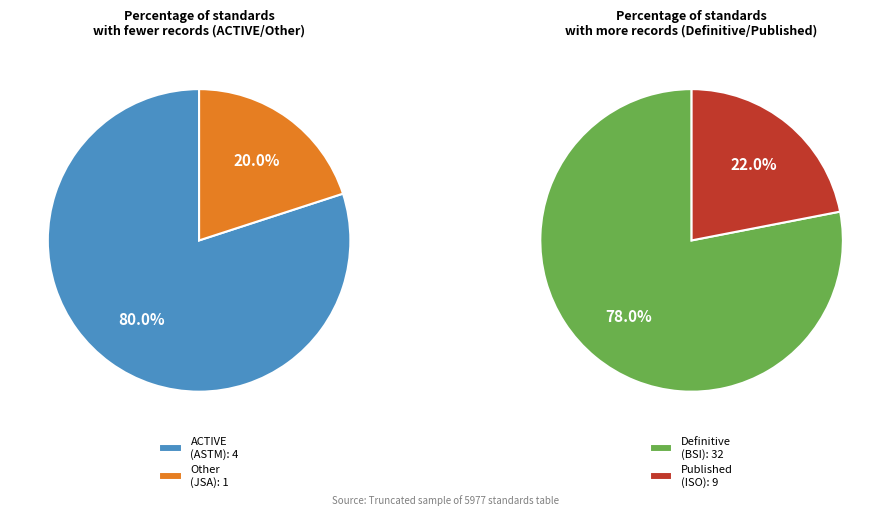

Count the number of slices in the pie.

4